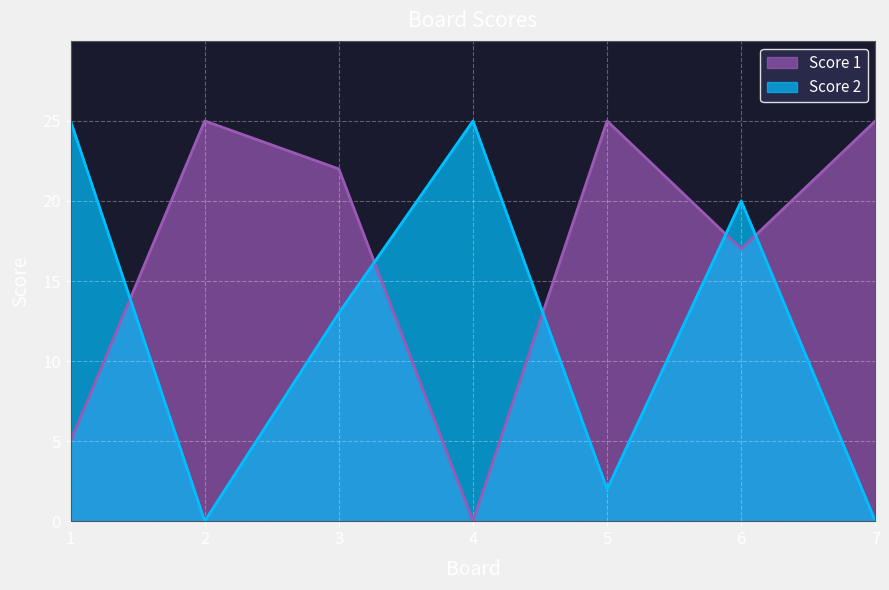

The Score 2 series shows 25 at 1. True or false?

True